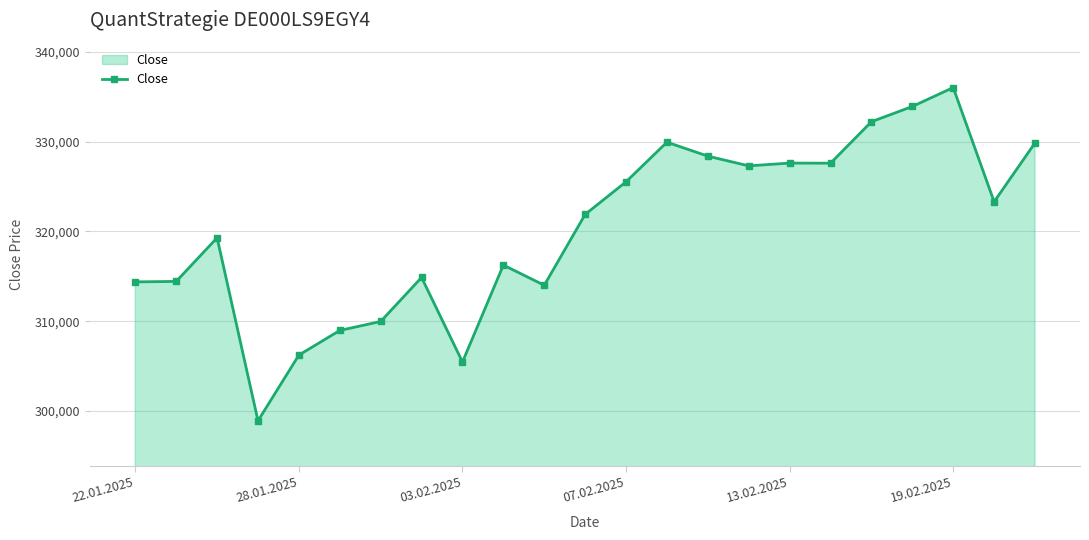

What is the value of the 21st point from the left?

336017